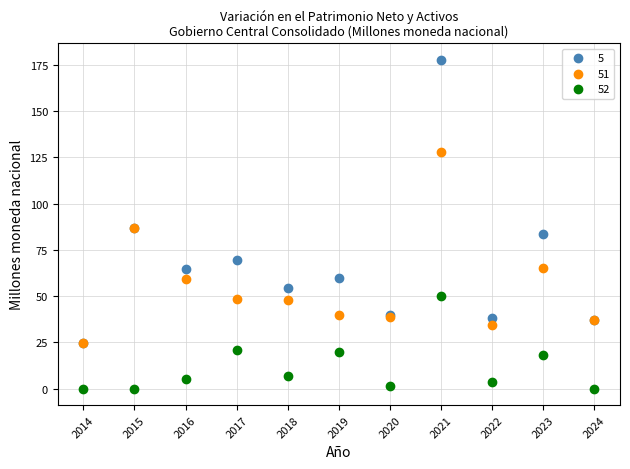

Which series has the largest Y range (max minus min)?

5